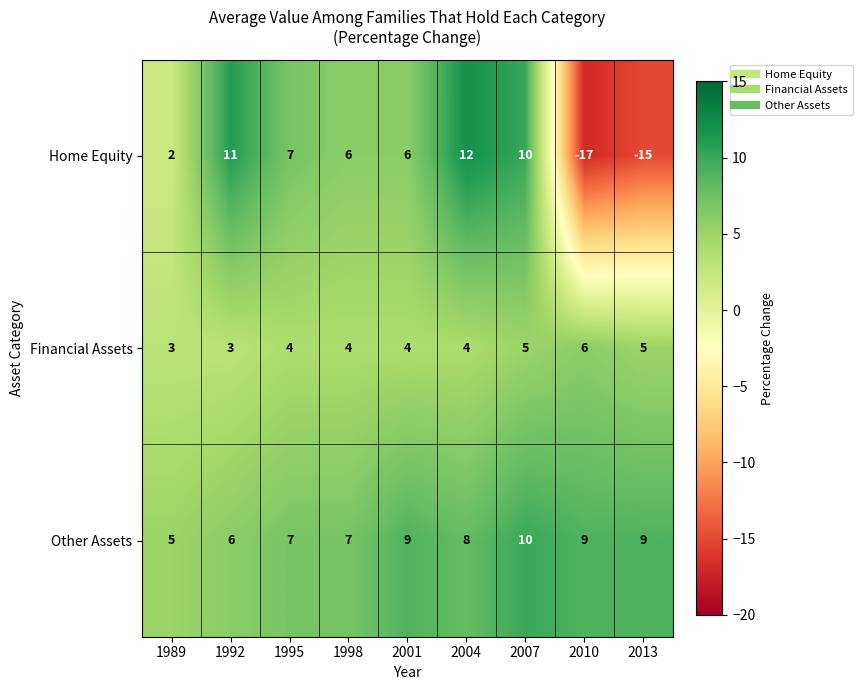

At which label does Other Assets first exceed 8?

2001